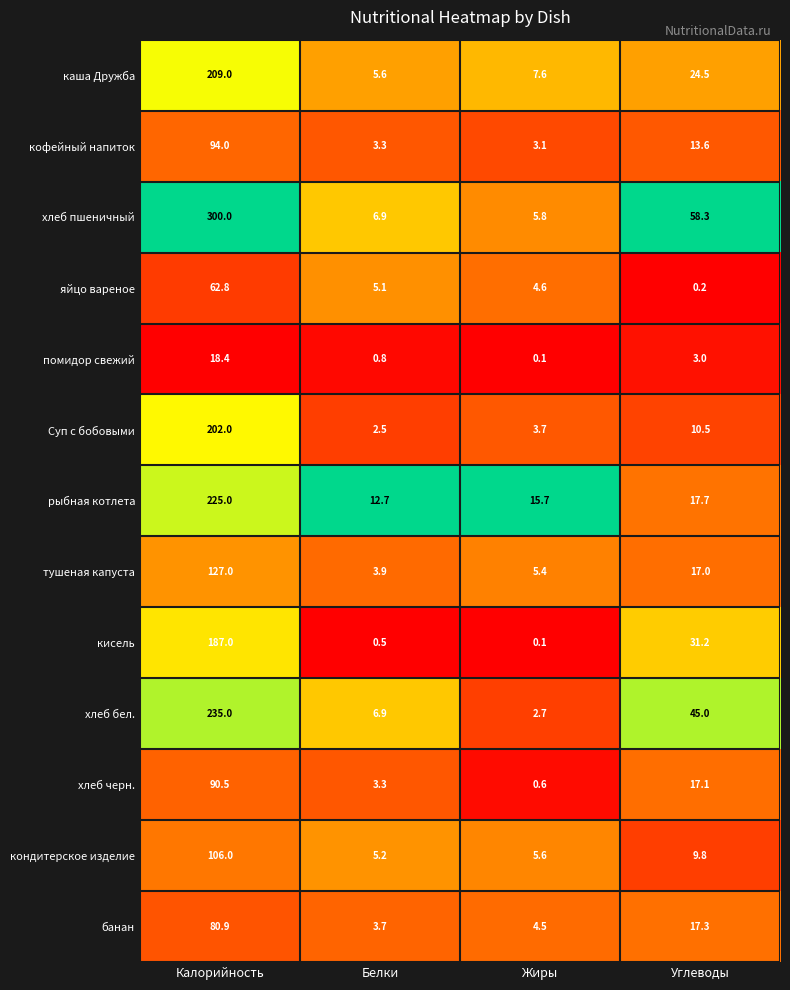

At which category is the sum across all series the highest?

Калорийность